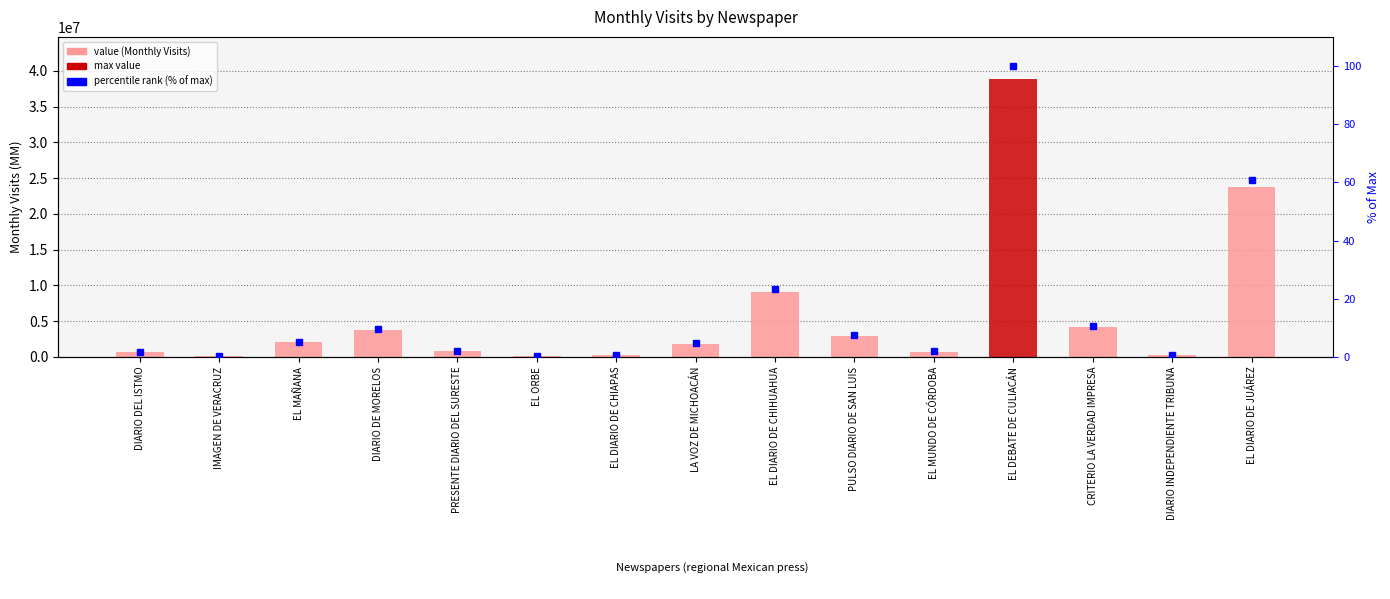

Does the chart contain any negative values?

No